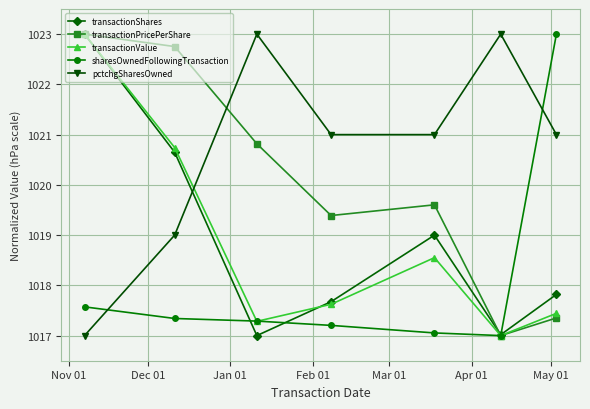

Does the chart display data point markers on the line(s)?

Yes